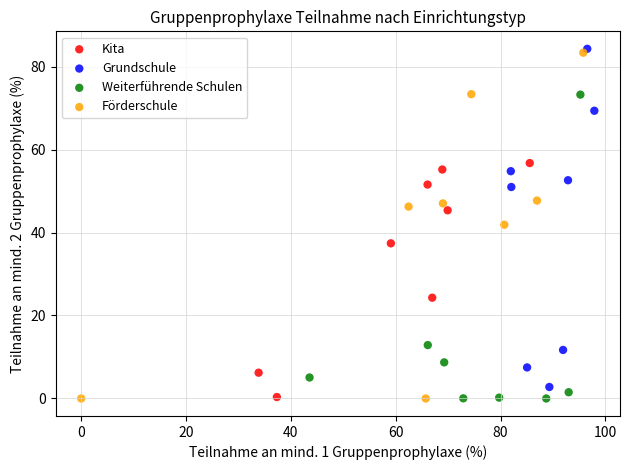

Which series has the widest spread of Y values?

Förderschule